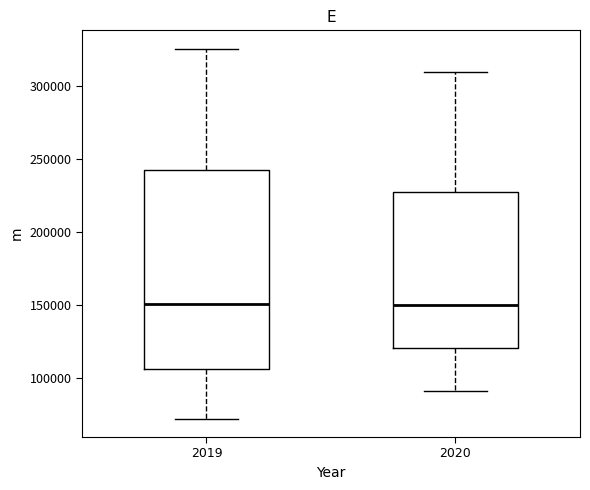

Where does the median line of the box at x = 2019 sit on the y-axis? The values are not printed on the chart, so give them approximately, as read against the axis.

150000